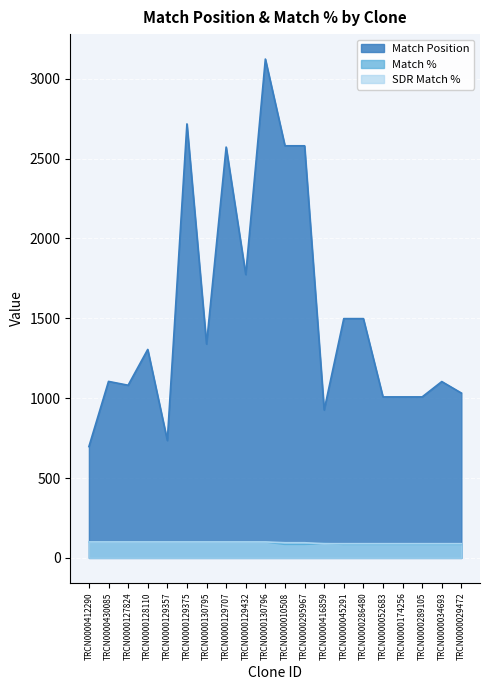

What position from the right is TRCN0000174256?

4